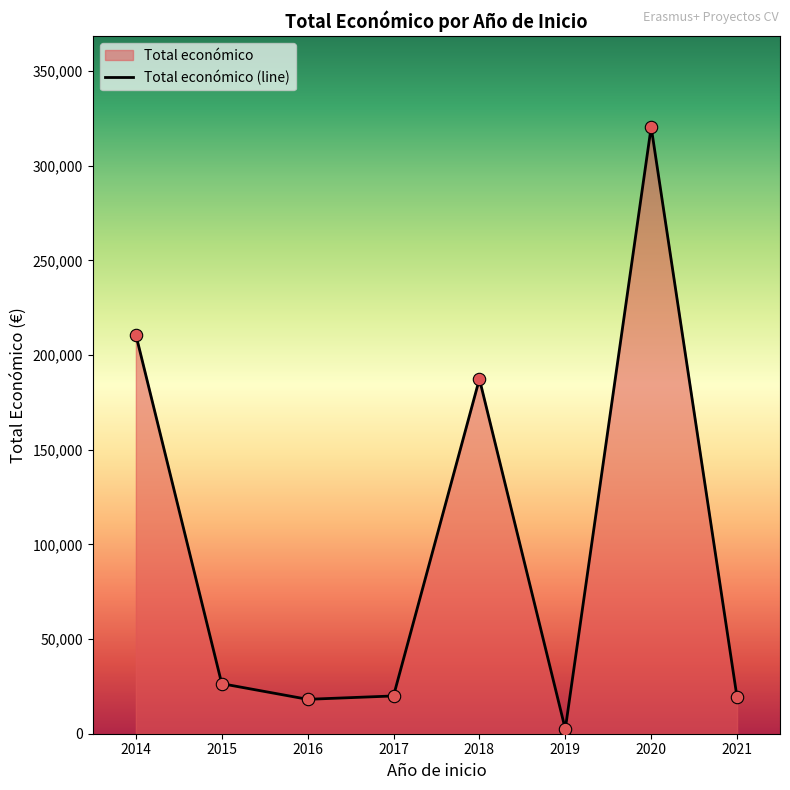

What is the ratio of the value at 2017 to the value at 2016?

1.1